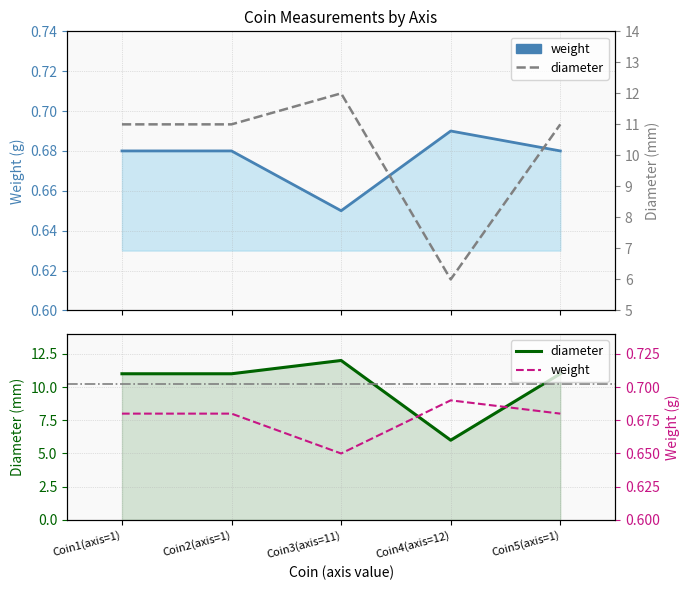

Which series has the largest total across all categories?

diameter